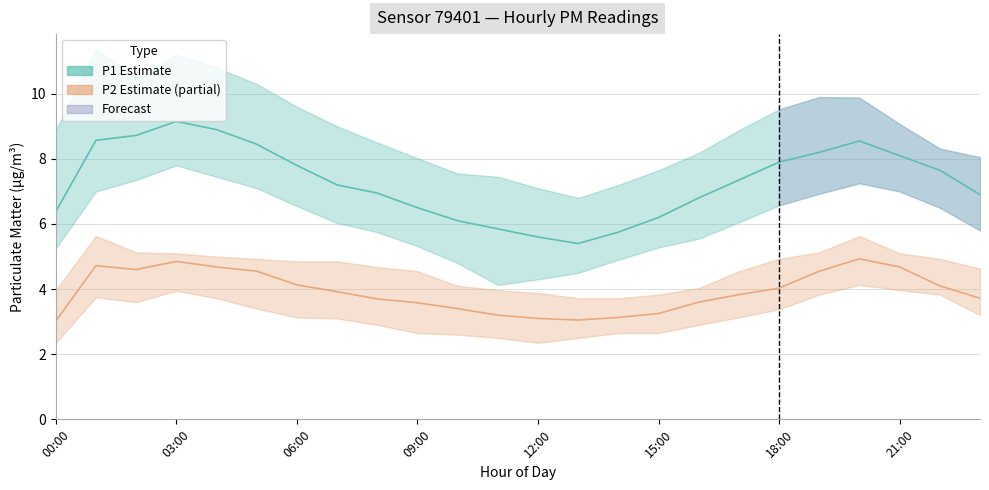

Is it true that P2 (PM2.5 estimate) equals 1.2 at 23?

False